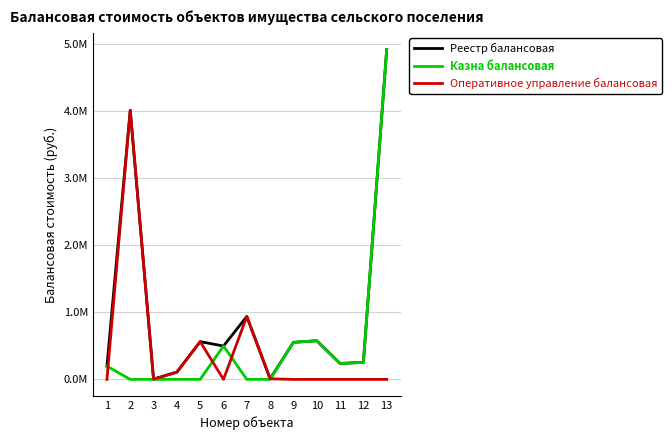

True or false: Оперативное управление балансовая has a value of 14686.2 at 8.

False